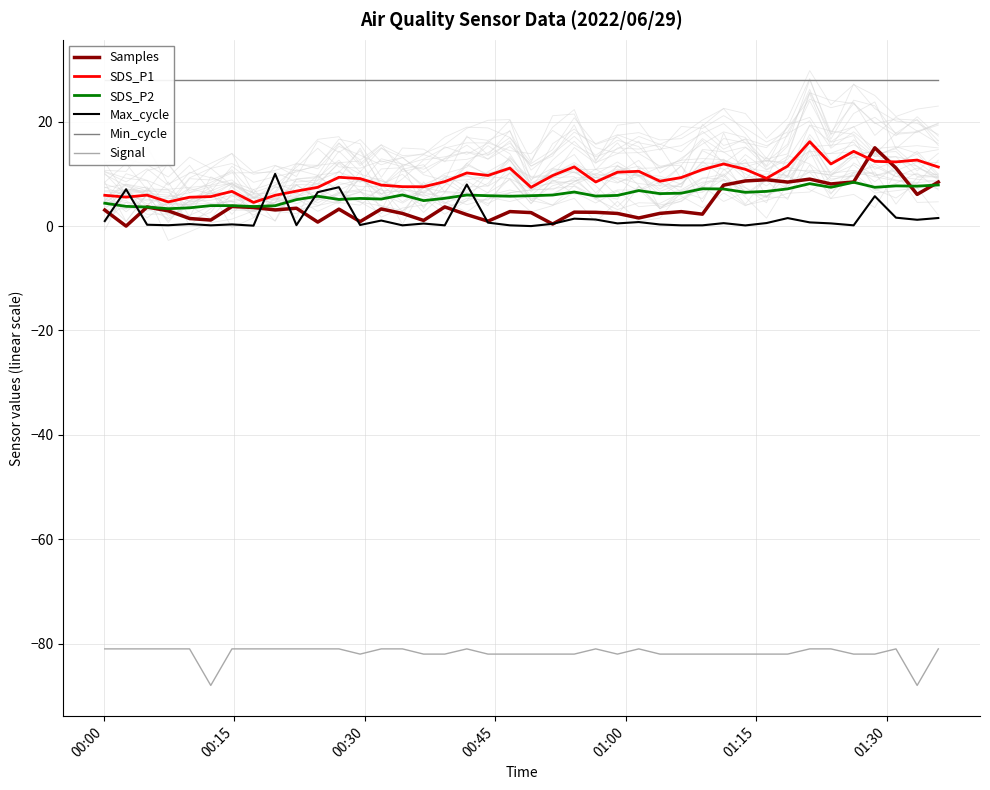

What are all the series names shown in the legend?

Samples, SDS_P1, SDS_P2, Max_cycle, Min_cycle, Signal